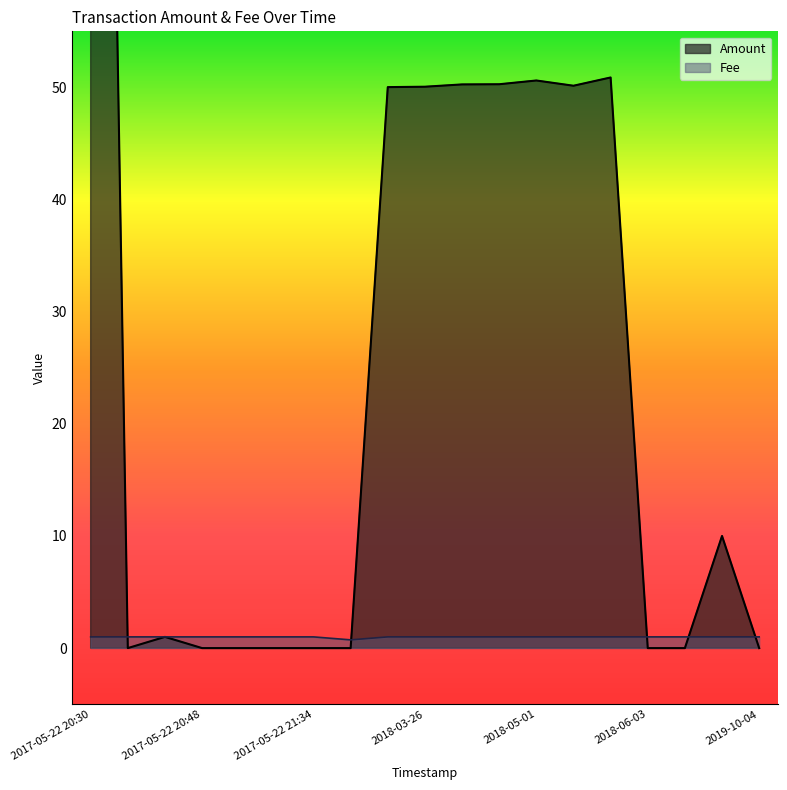

Which category has the lowest value across all series?

2017-05-22 20:46